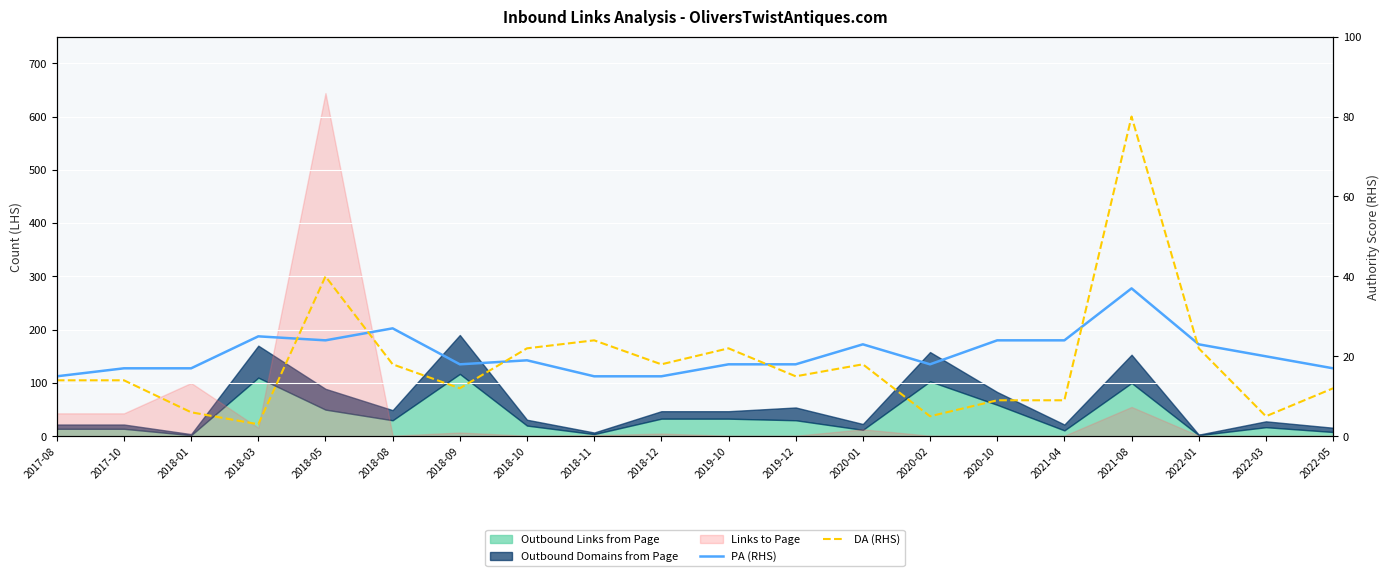

Is the value of DA (RHS) at 2018-10 greater than the value of PA (RHS) at 2018-10?

Yes